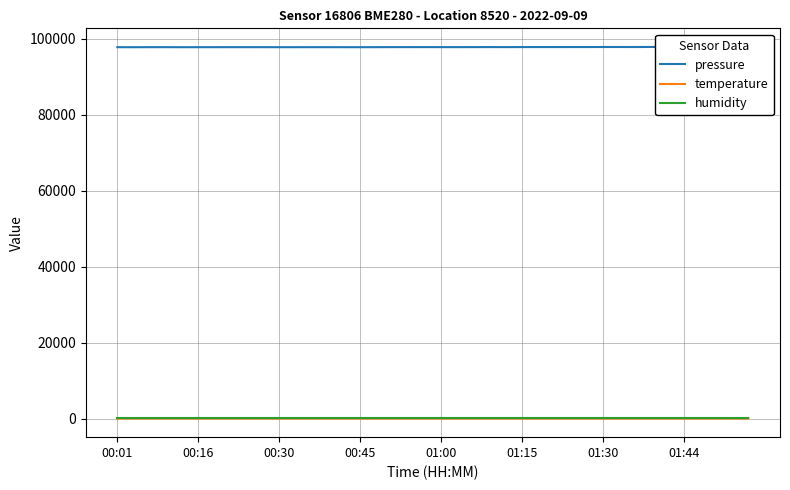

True or false: temperature and humidity cross at least once.

False